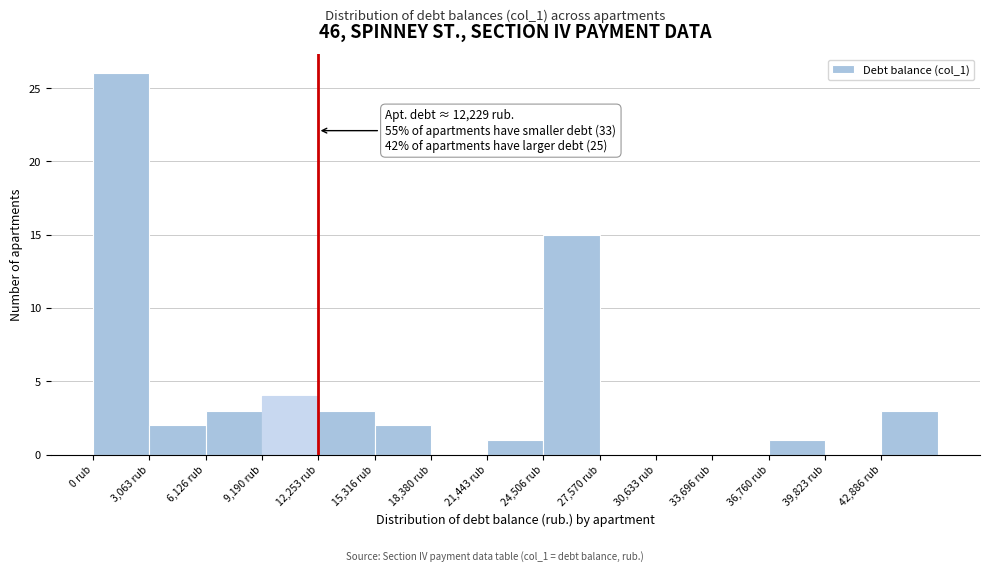

Which range on the x-axis has the tallest bar?

0 to 3000